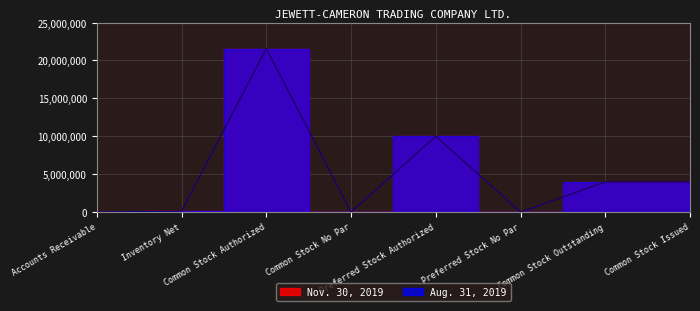

What position from the left is Inventory Net?

2